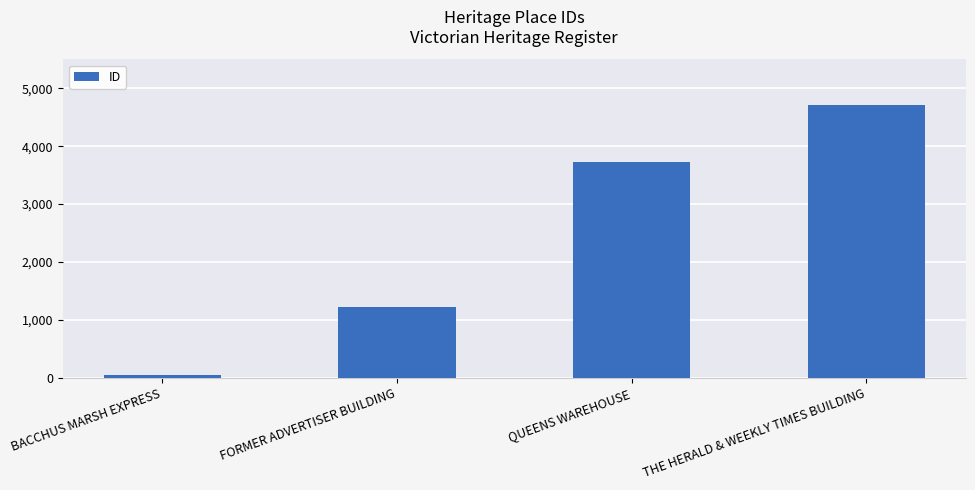

How many distinct data groups are displayed?

1